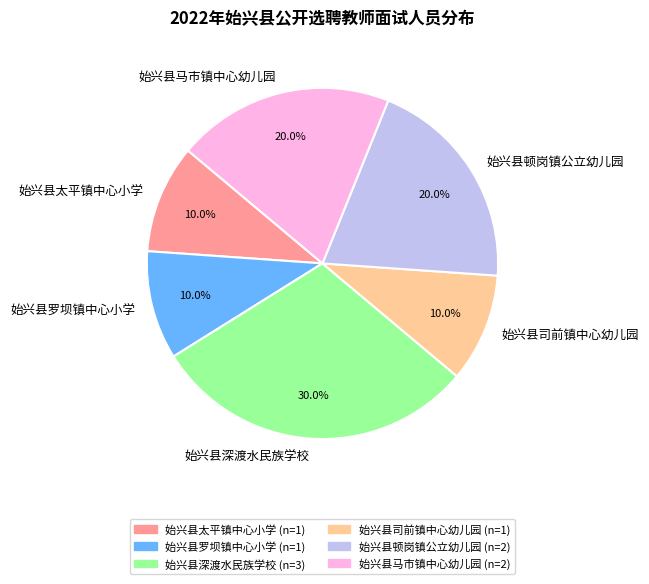

What portion of the pie excludes 始兴县罗坝镇中心小学?

90.0%